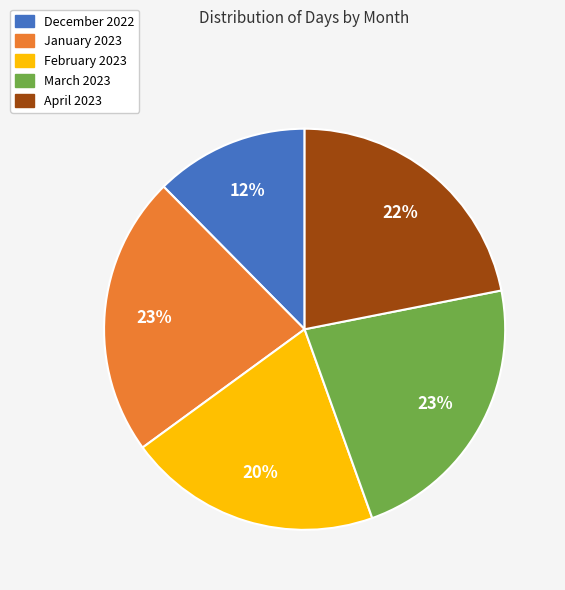

Combined, do March 2023 and April 2023 account for over 50%?

No